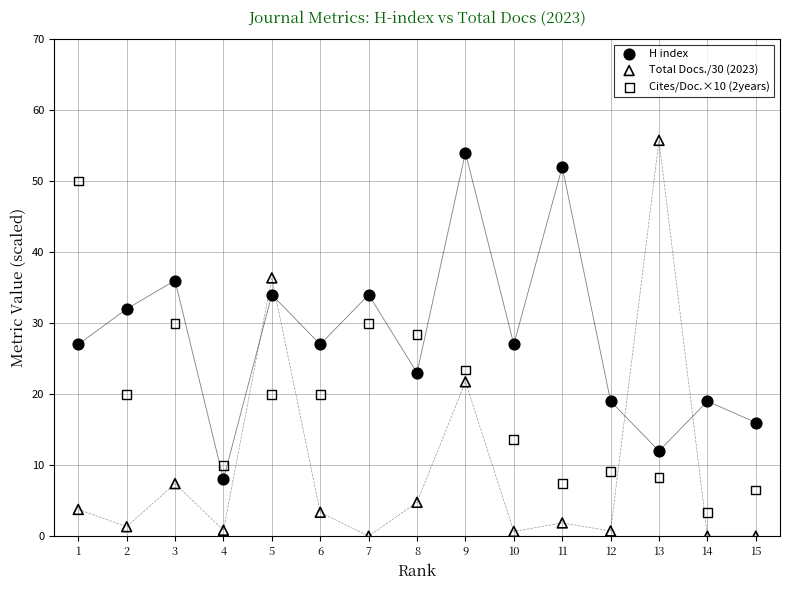

Which series has the widest spread of Y values?

Total Docs./30 (2023)